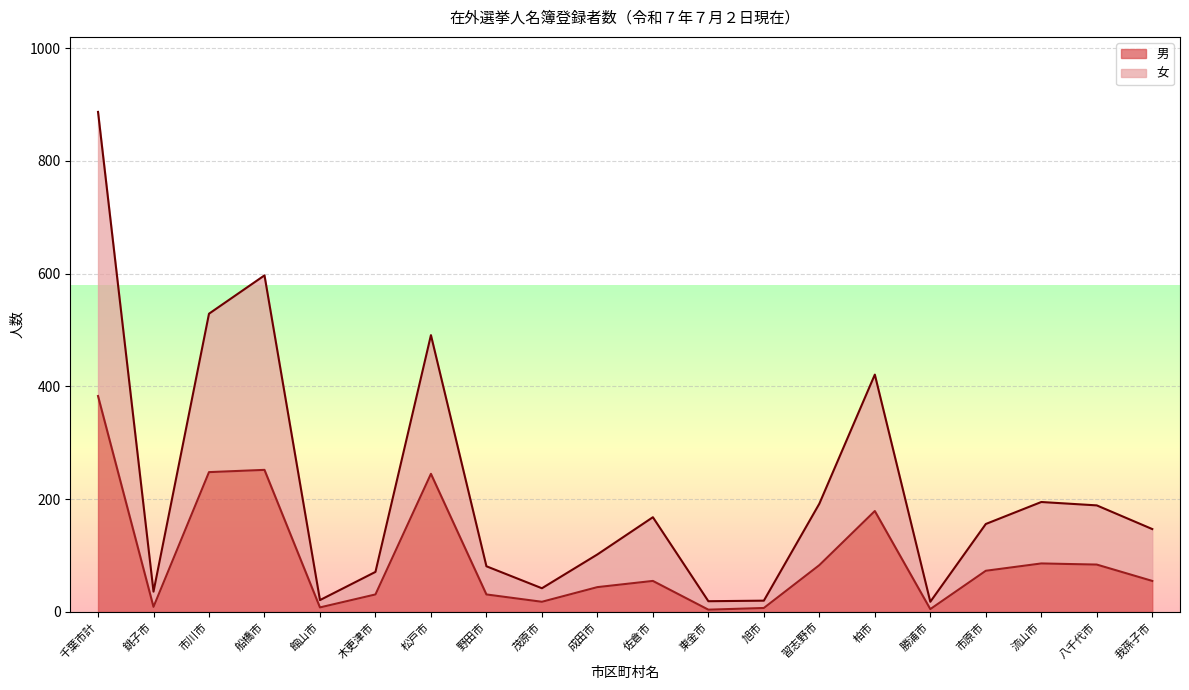

At which label does 男 first exceed 55?

千葉市計